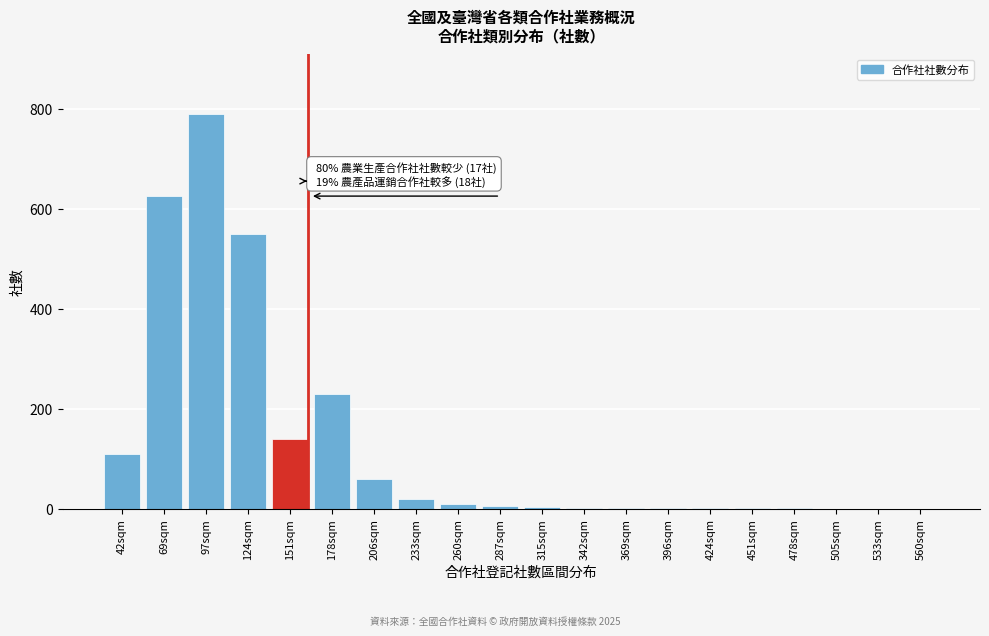

Approximately how many times larger is the value at 97sqm compared to 151sqm?

5.6